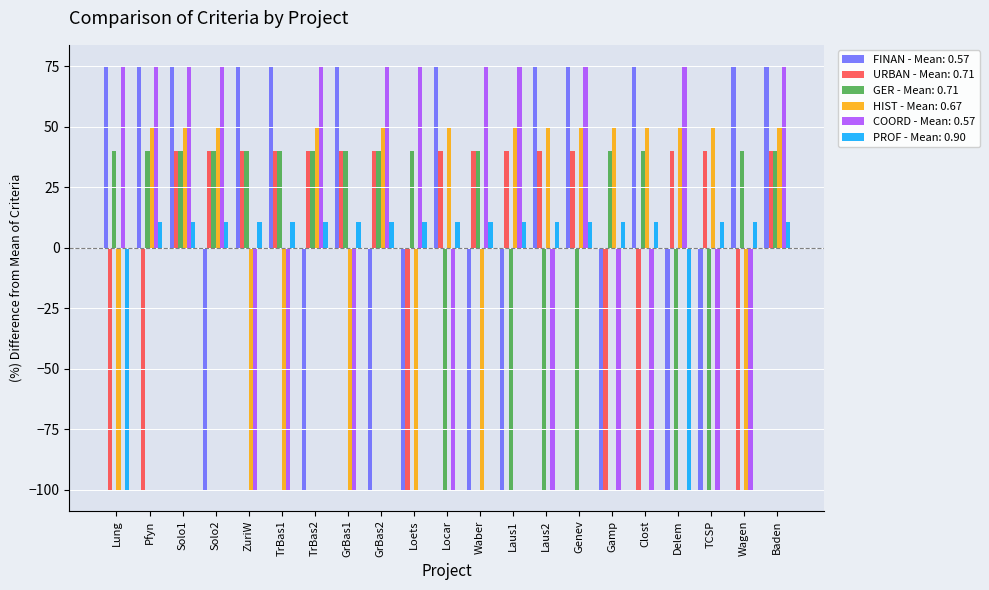

What is the difference between the second highest and minimum values in the COORD - Mean: 0.57 series?

175.0